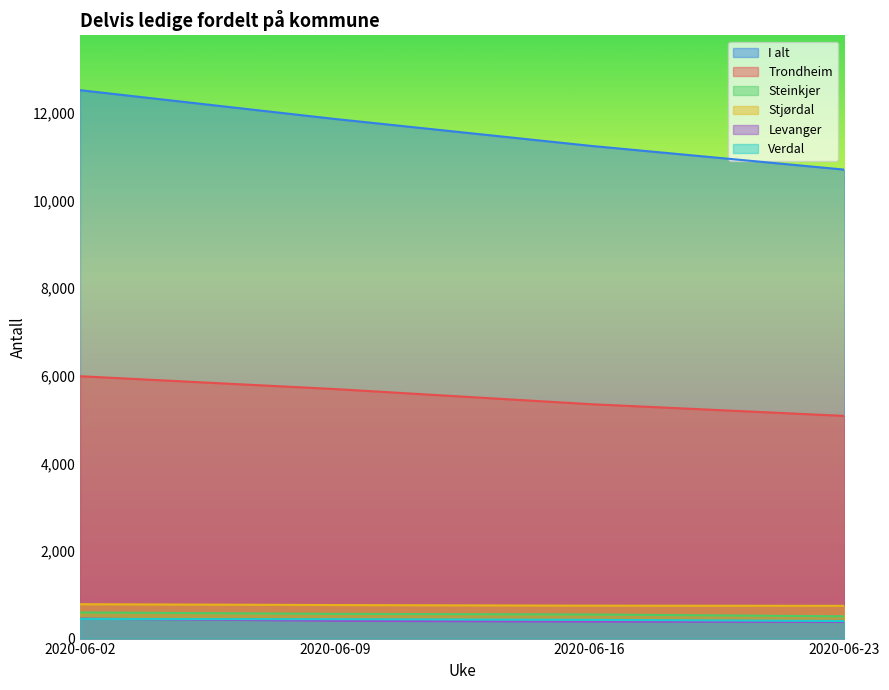

Read the I alt value at 2020-06-09, to the nearest 10.

11870